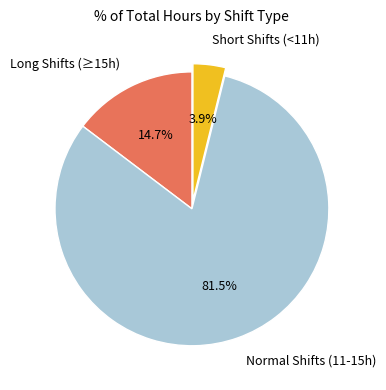

Which category has the smallest portion of the pie?

Short Shifts (<11h)